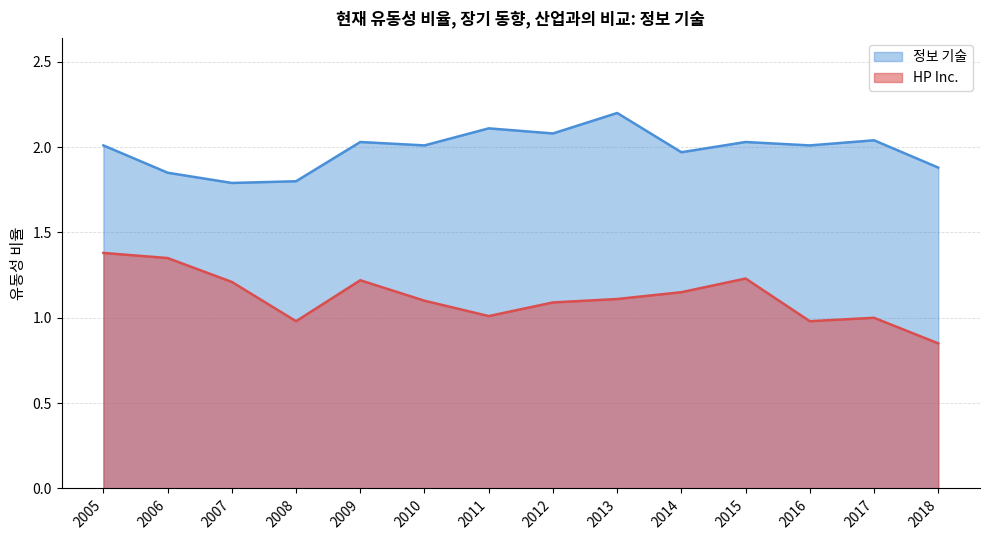

The value of HP Inc. at 2005 is 2.1. True or false?

False